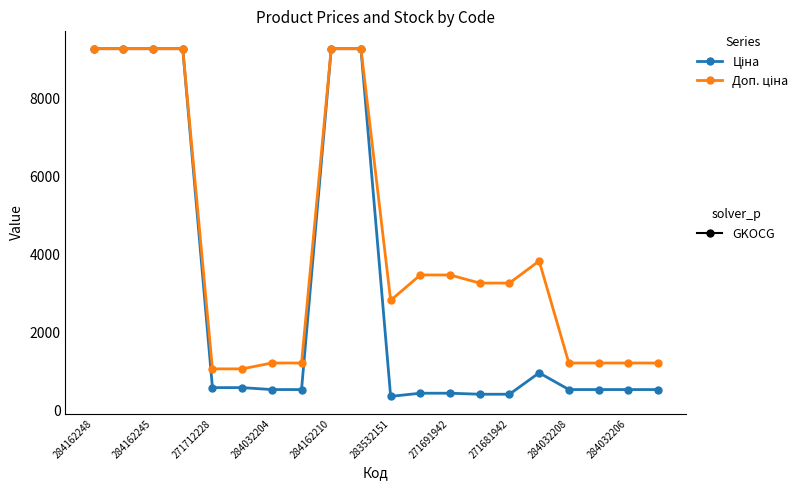

What is the maximum value shown in the chart?

9290.5